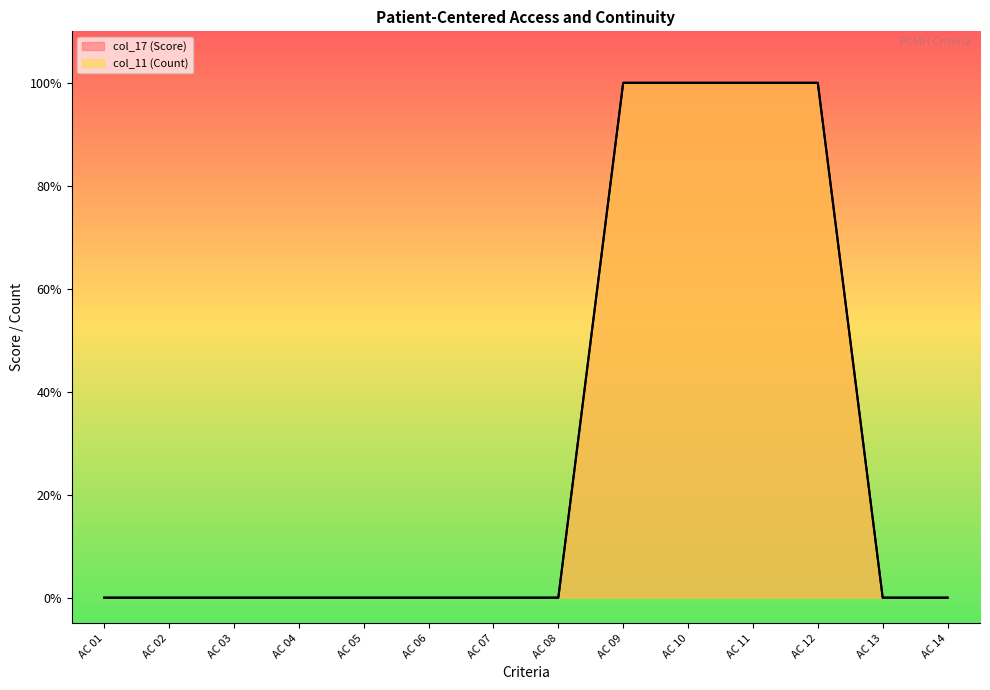

Is it true that col_11 (Count) equals 0 at AC 08?

True